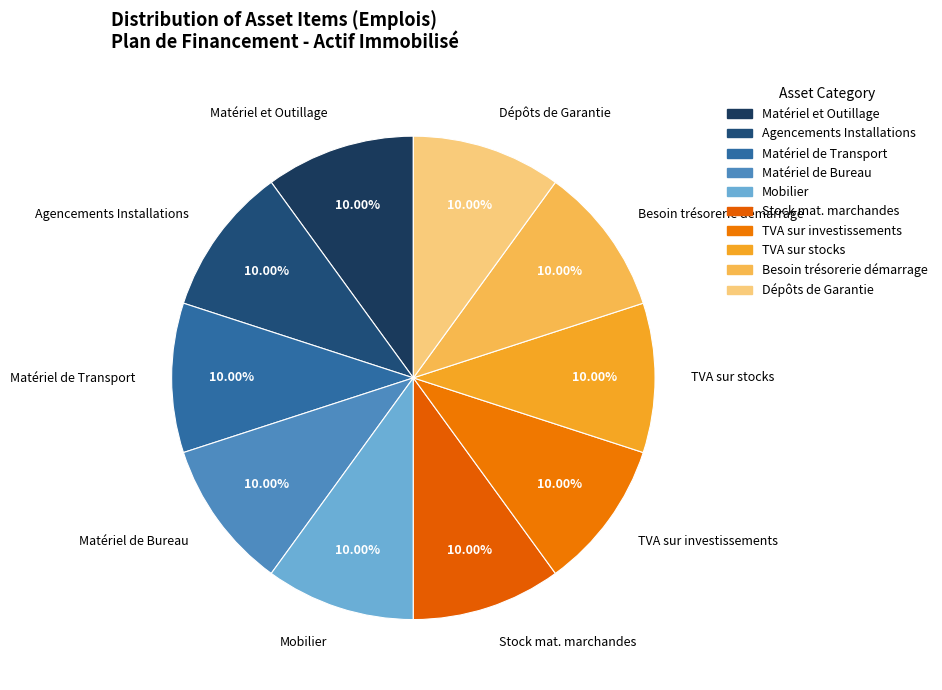

How many segments does this pie chart have?

10